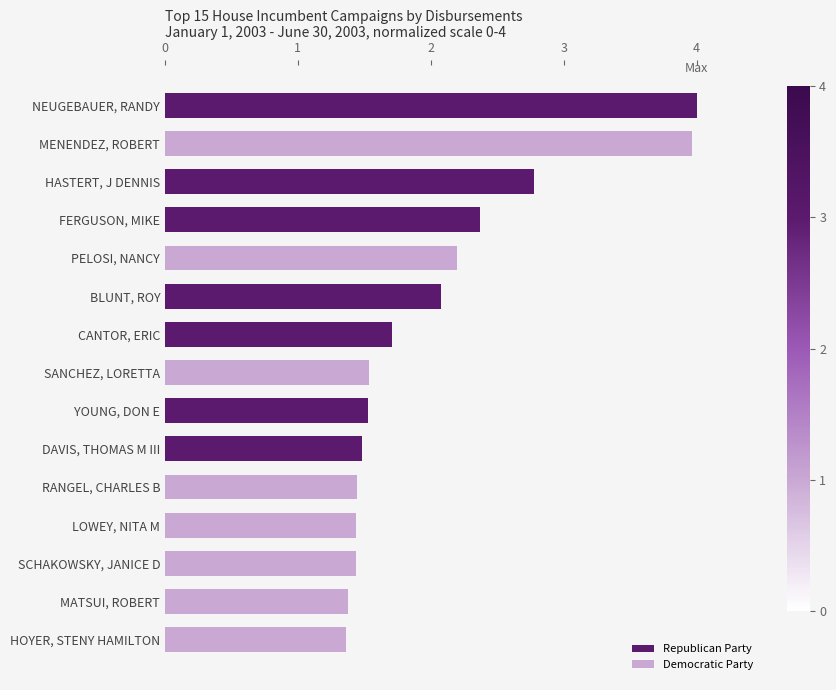

Rank the categories by value from lowest to highest.

HOYER, STENY HAMILTON, MATSUI, ROBERT, SCHAKOWSKY, JANICE D, LOWEY, NITA M, RANGEL, CHARLES B, DAVIS, THOMAS M III, YOUNG, DON E, SANCHEZ, LORETTA, CANTOR, ERIC, BLUNT, ROY, PELOSI, NANCY, FERGUSON, MIKE, HASTERT, J DENNIS, MENENDEZ, ROBERT, NEUGEBAUER, RANDY